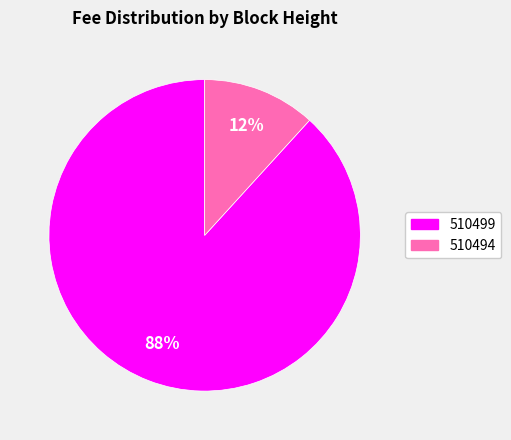

Is the sum of 510499 and 510494 greater than half?

Yes